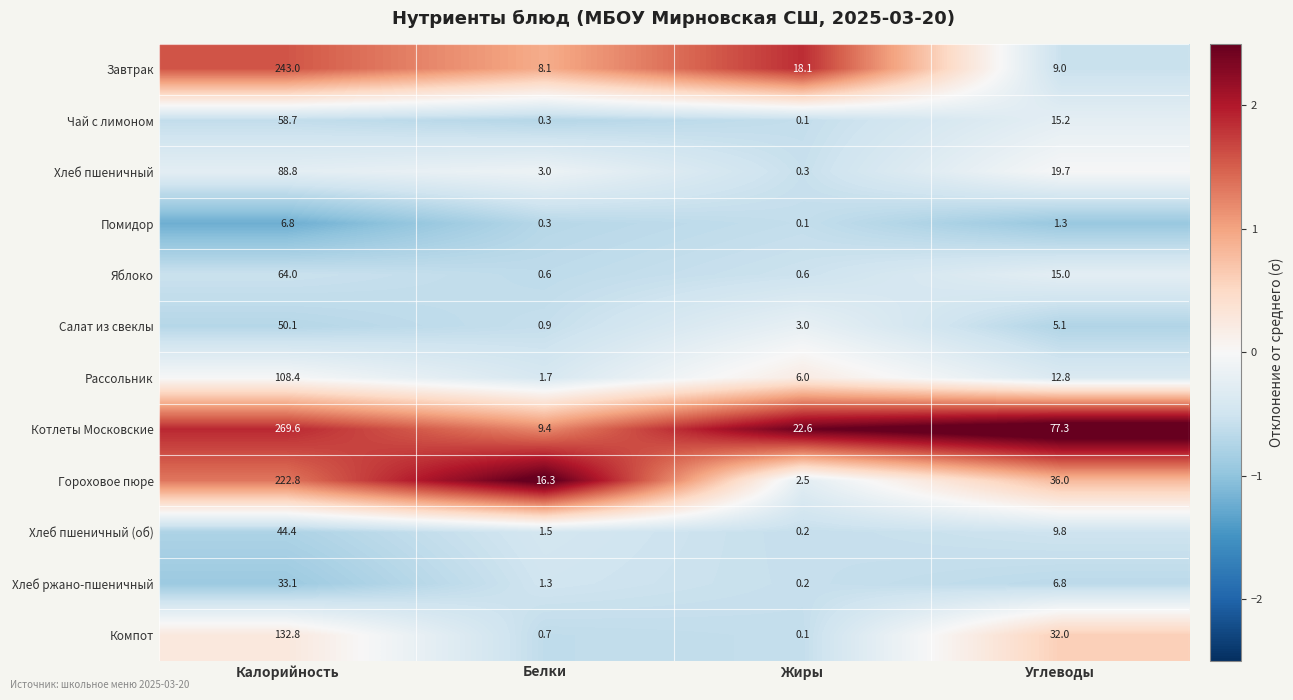

Read the Помидор value at Калорийность.

6.8